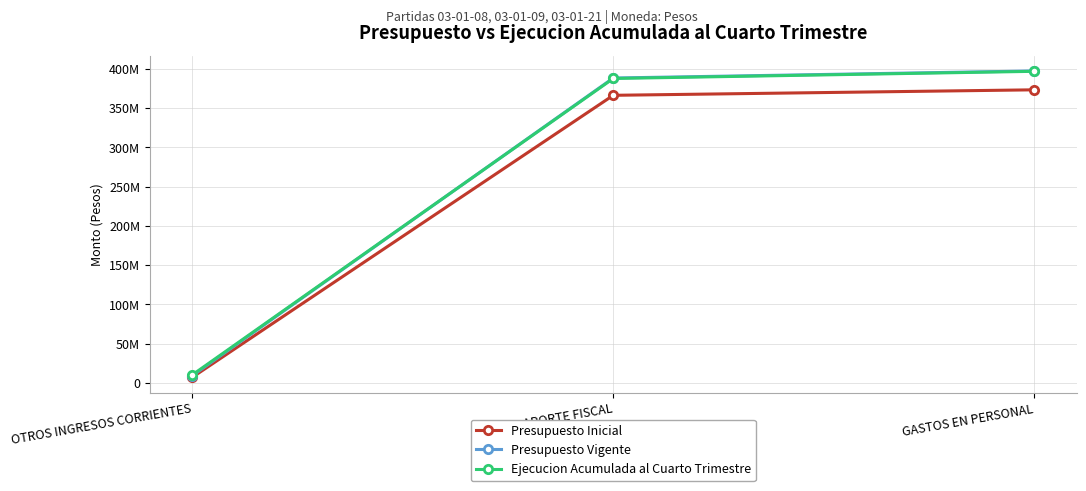

Which has a higher value, APORTE FISCAL or OTROS INGRESOS CORRIENTES?

APORTE FISCAL